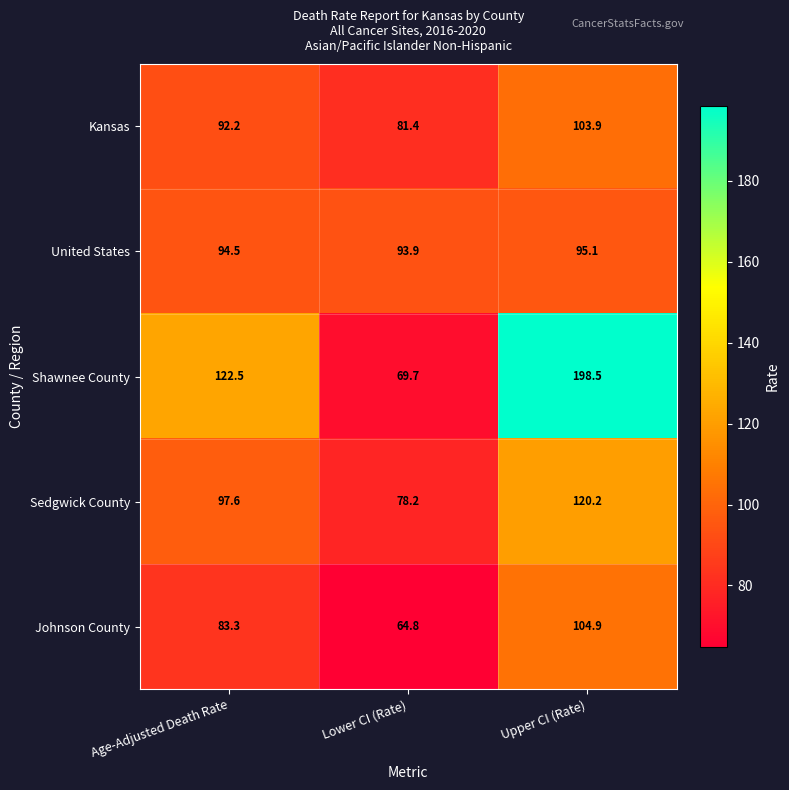

The Kansas series shows 140.5 at Age-Adjusted Death Rate. True or false?

False